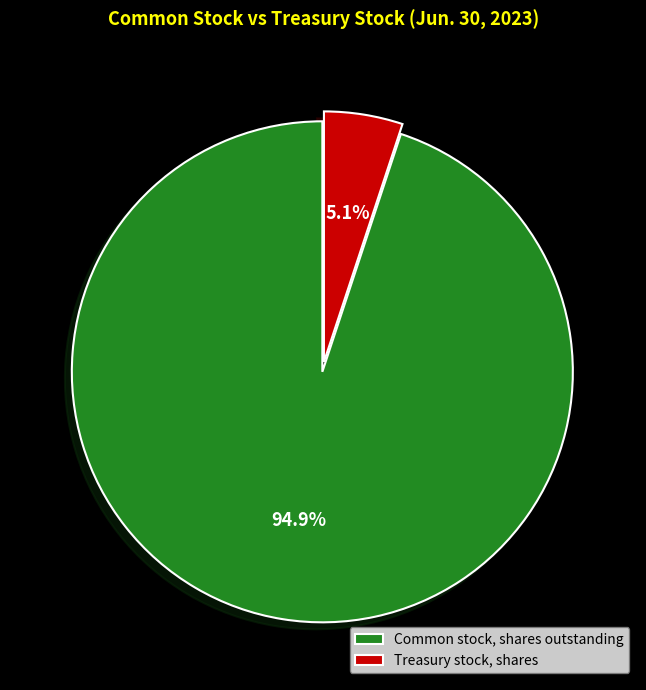

Which has a higher value, Common stock, shares outstanding or Treasury stock, shares?

Common stock, shares outstanding